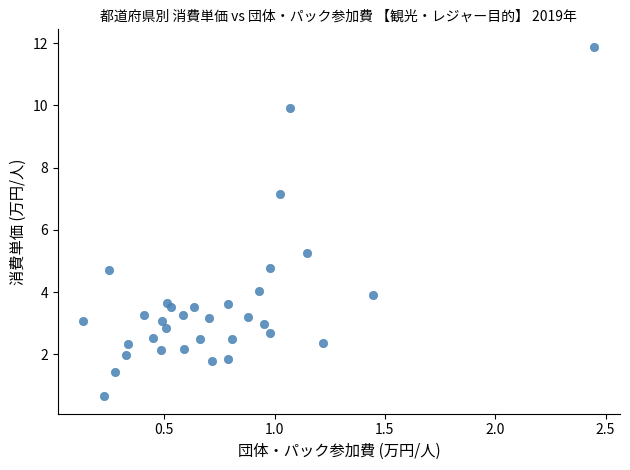

What is the range of X values (max minus min)?

2.3